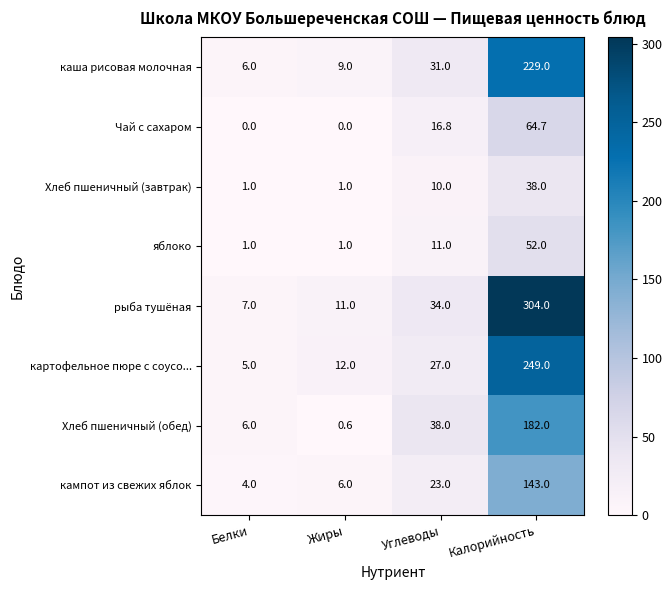

At Углеводы, list the series in order from smallest to largest.

Хлеб пшеничный (завтрак), яблоко, Чай с сахаром, кампот из свежих яблок, картофельное пюре с соусо..., каша рисовая молочная, рыба тушёная, Хлеб пшеничный (обед)